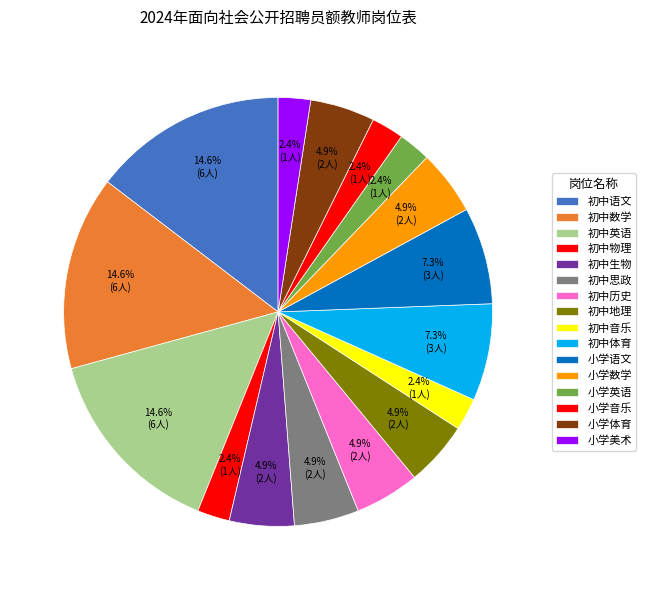

Count the number of slices in the pie.

16